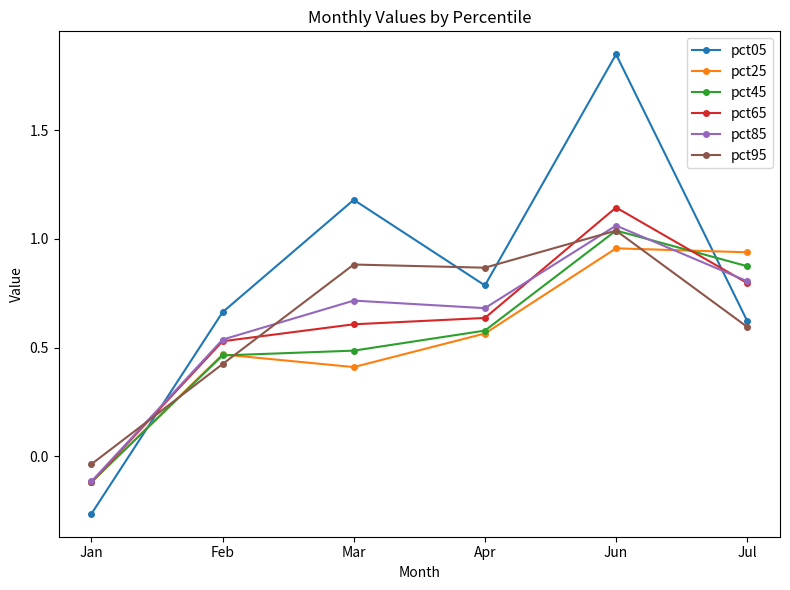

Which series changed the most between Feb and Apr?

pct95